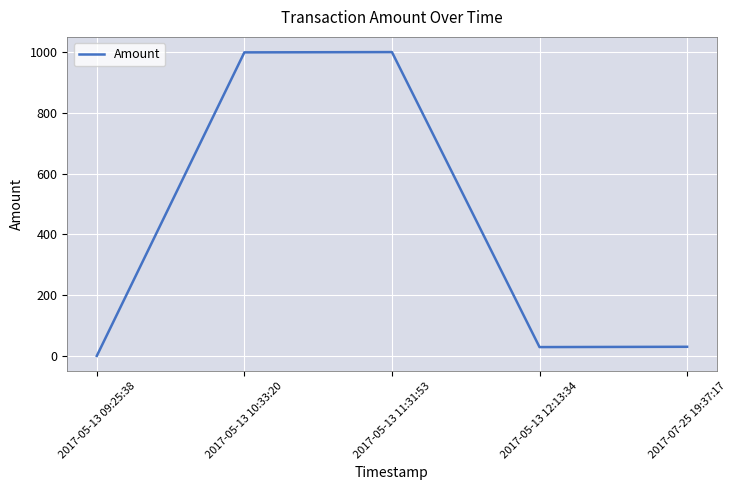

Between 2017-05-13 09:25:38 and 2017-05-13 10:33:20, which is larger?

2017-05-13 10:33:20